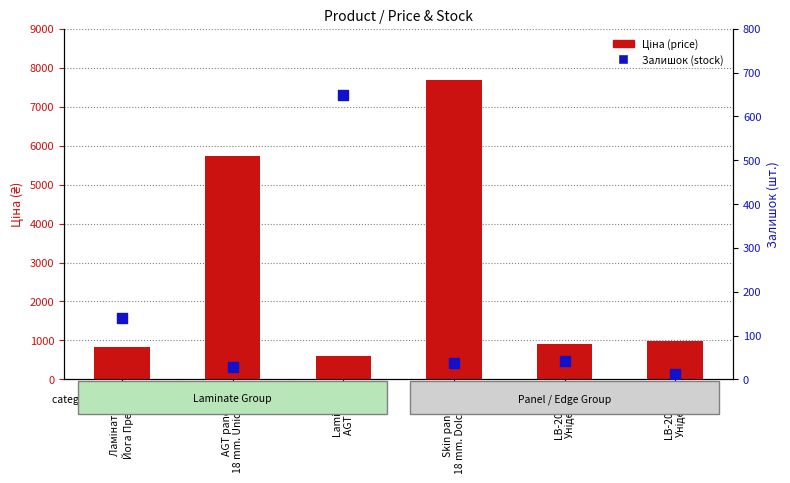

Is the value of Залишок (stock) at AGT panel
18 mm. Unidecor greater than the value of Ціна (price) at Laminate
AGT Yoga?

No